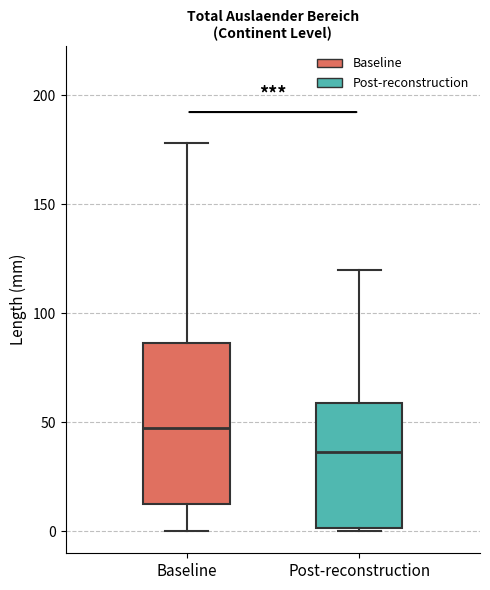

Which box has the lowest median line?

Post-reconstruction